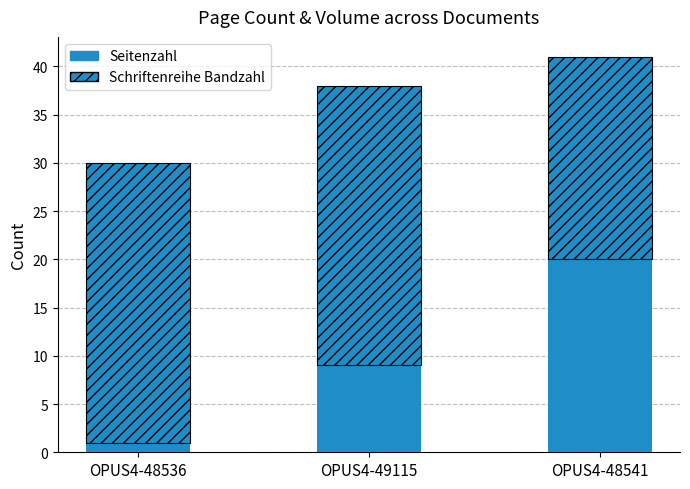

Which series changed the most between OPUS4-49115 and OPUS4-48541?

Seitenzahl